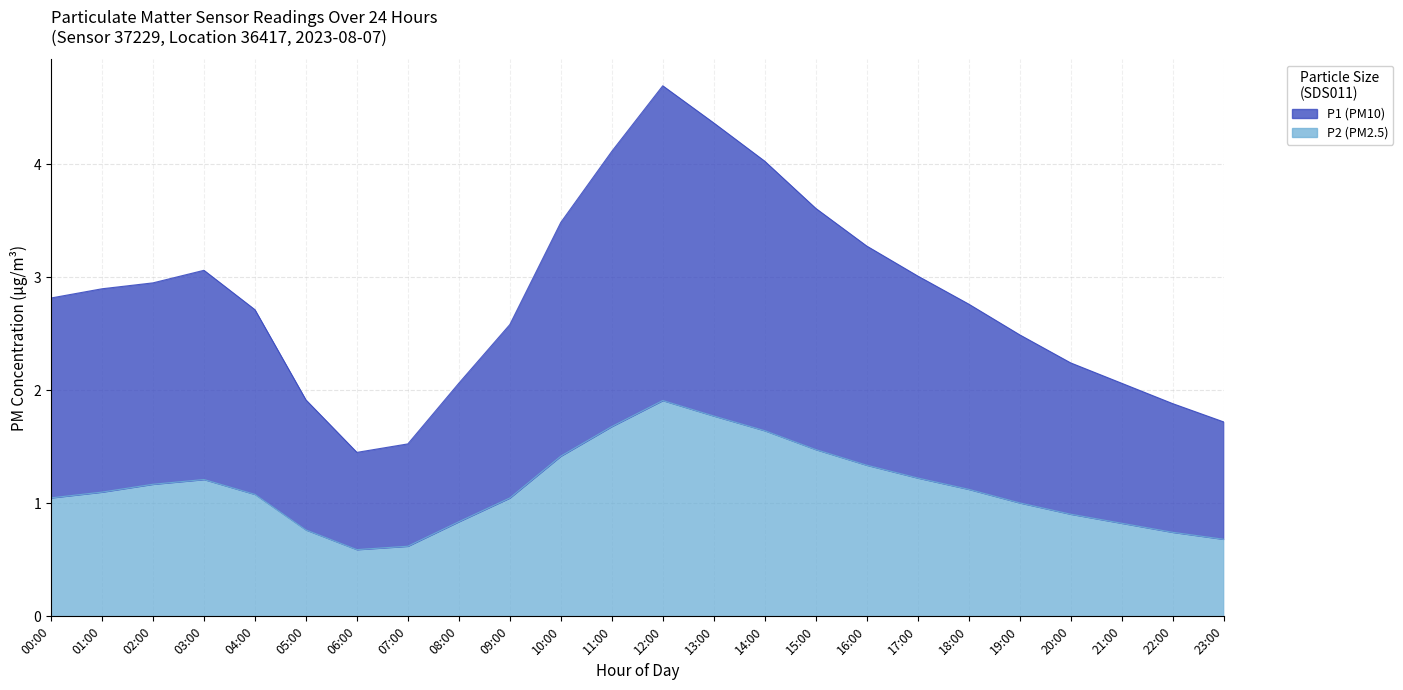

What is the sum of all P2 values?

27.0